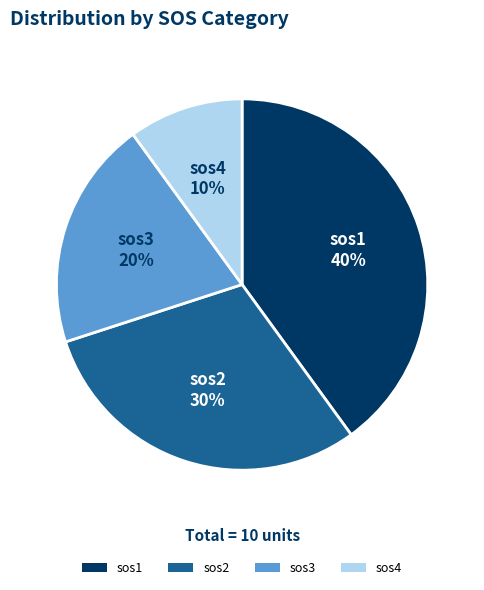

Do sos3 and sos4 together represent more than half of the pie?

No